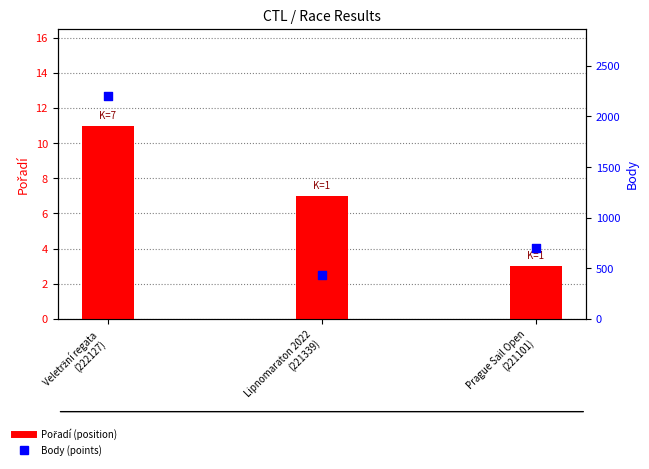

Which series contains the highest Y value?

Body